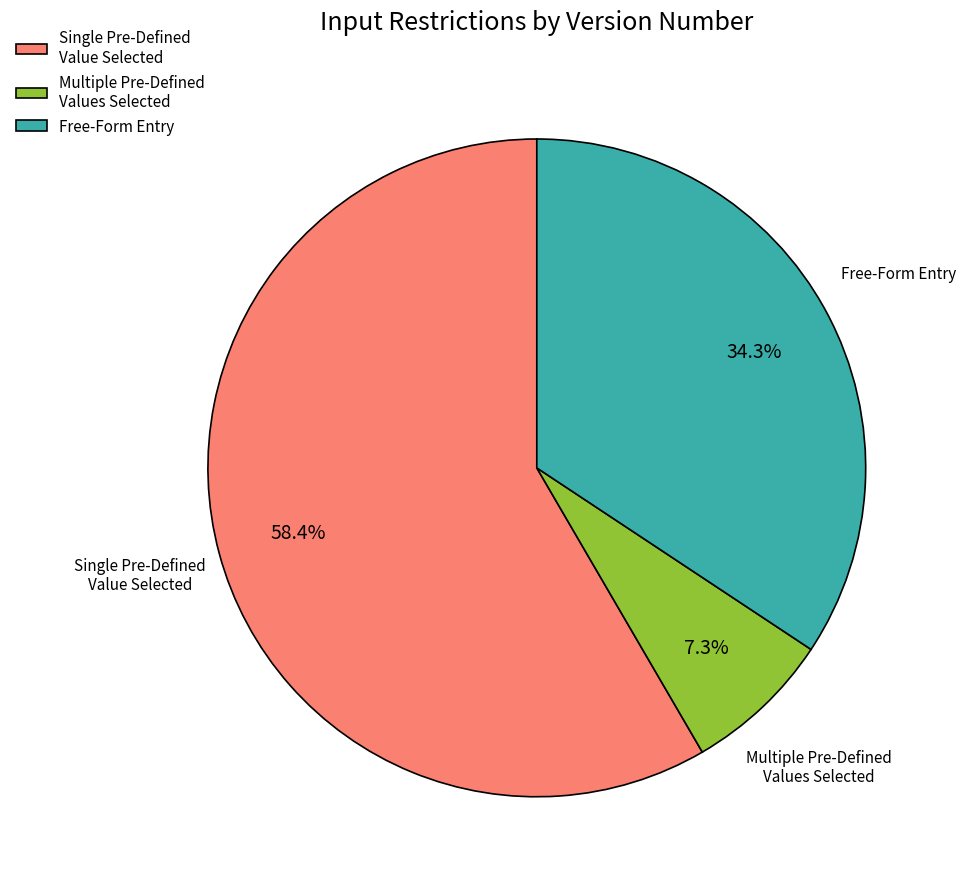

Does any single category account for the majority?

Yes